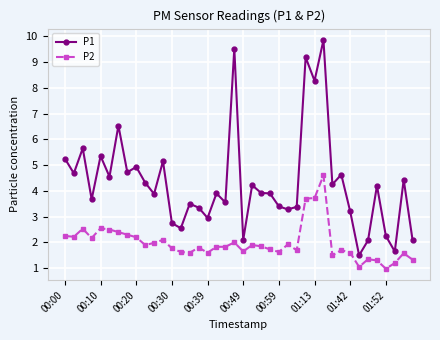

What is the value of the P1 point at the 27th from the left?

3.4